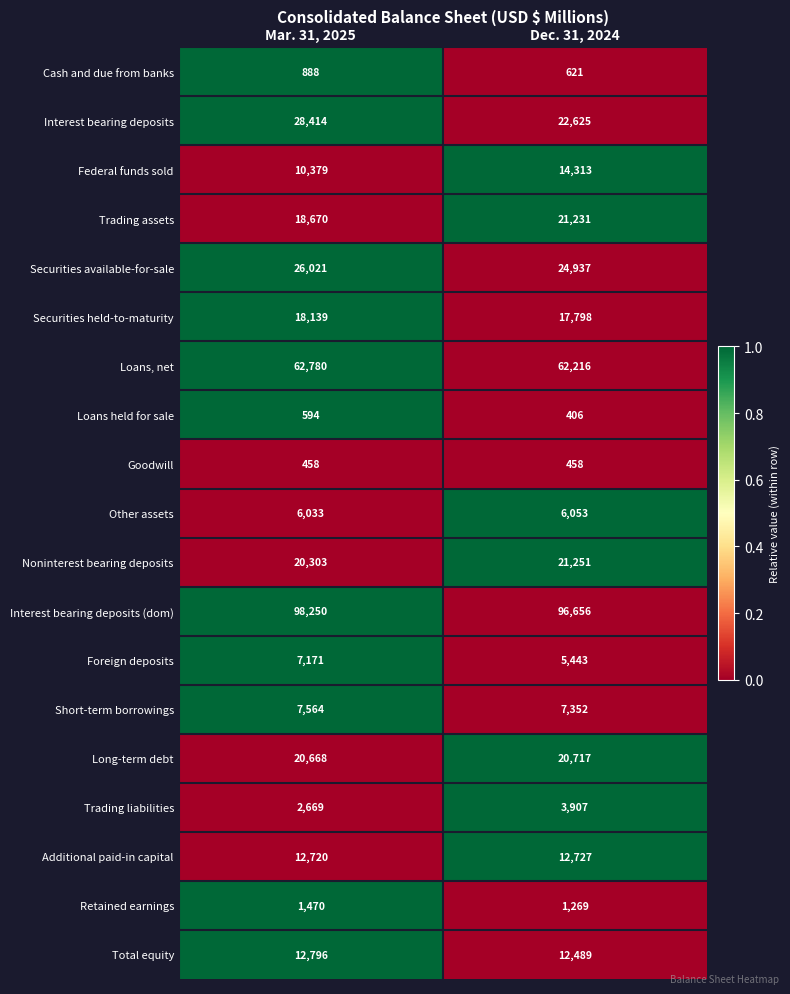

What is the difference between the highest and lowest values at Dec. 31, 2024?

96250